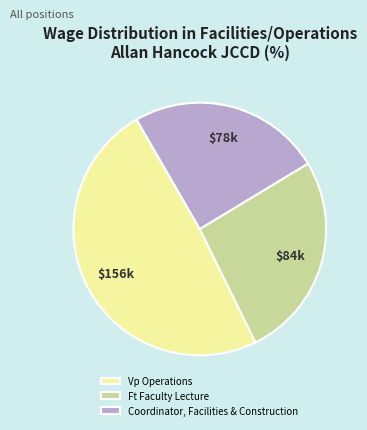

True or false: Vp Operations accounts for 49% of the total.

True